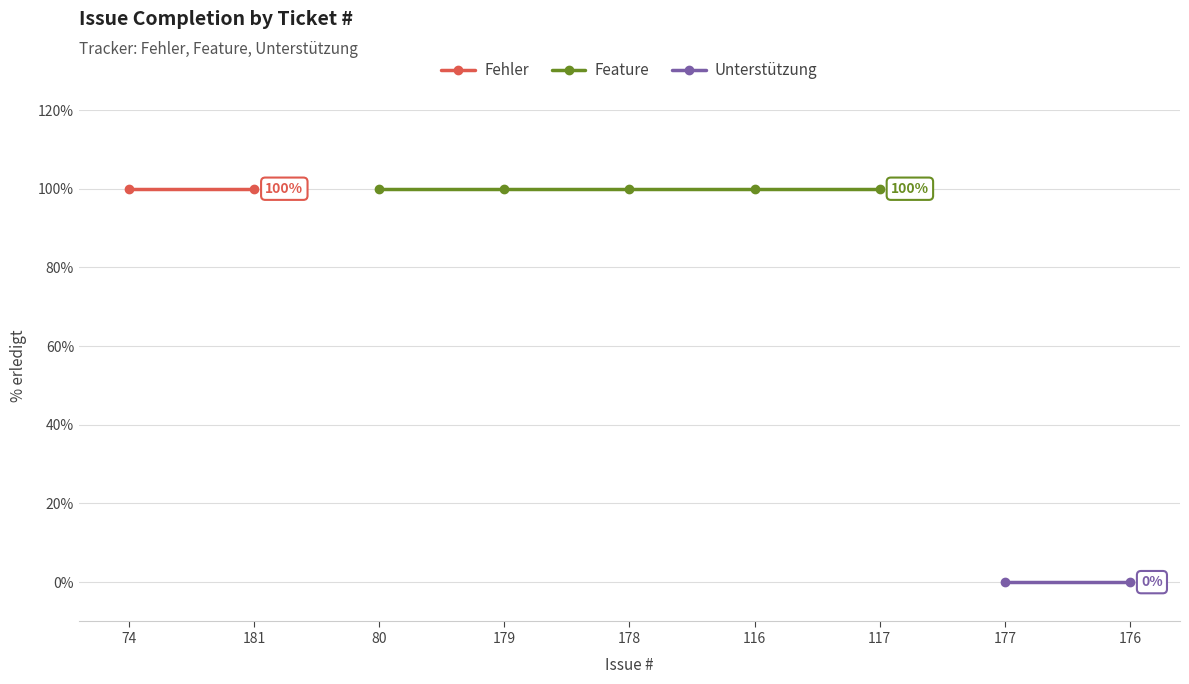

What is the sum of the values at 178 and 80?

200